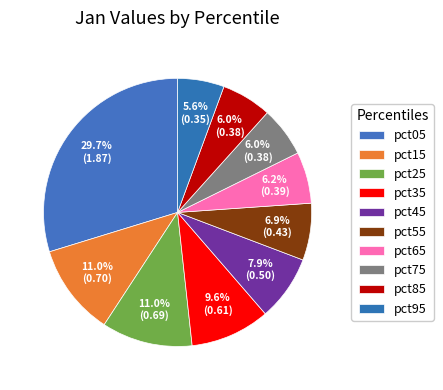

How many slices are in this pie chart?

10